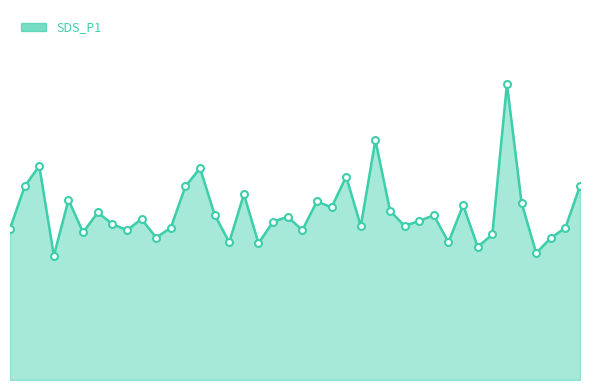

Which category has the lowest value across all series?

00:07